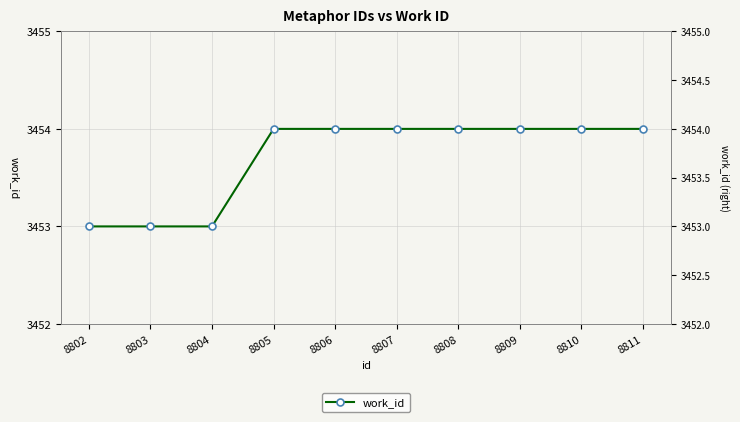

What is the ratio of the value at 8803 to the value at 8802?

1.0